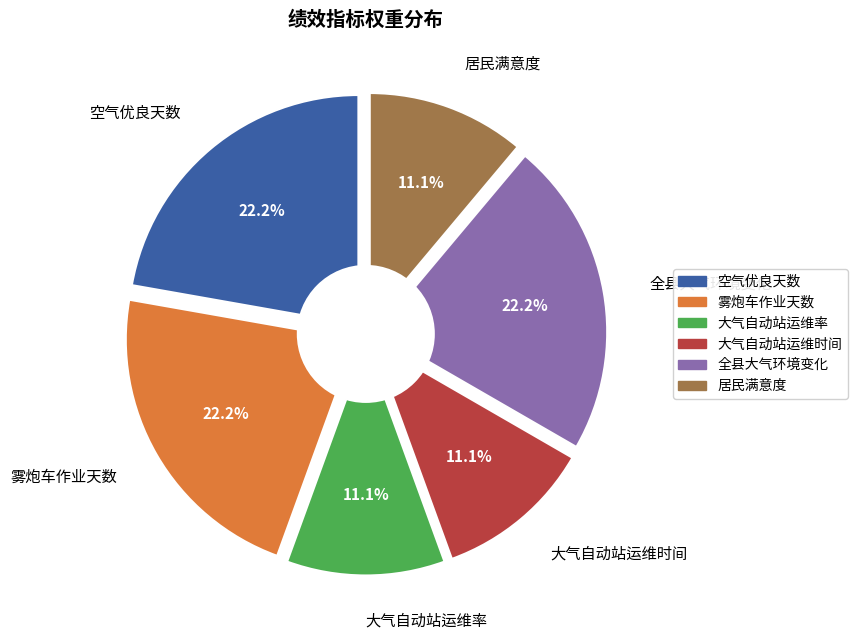

To the nearest percent, what is the difference between the 雾炮车作业天数 and 大气自动站运维率 slice percentages?

11%